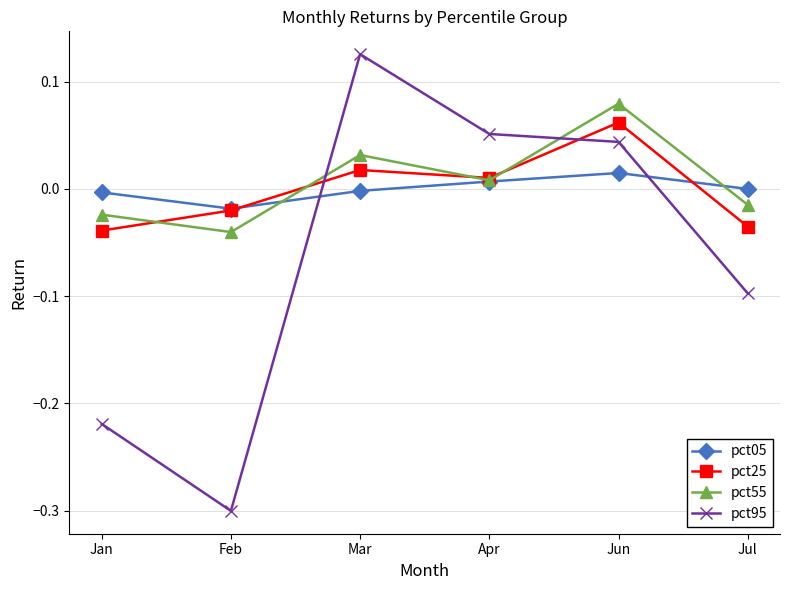

What is the spread (max minus min) of values at Feb?

0.3